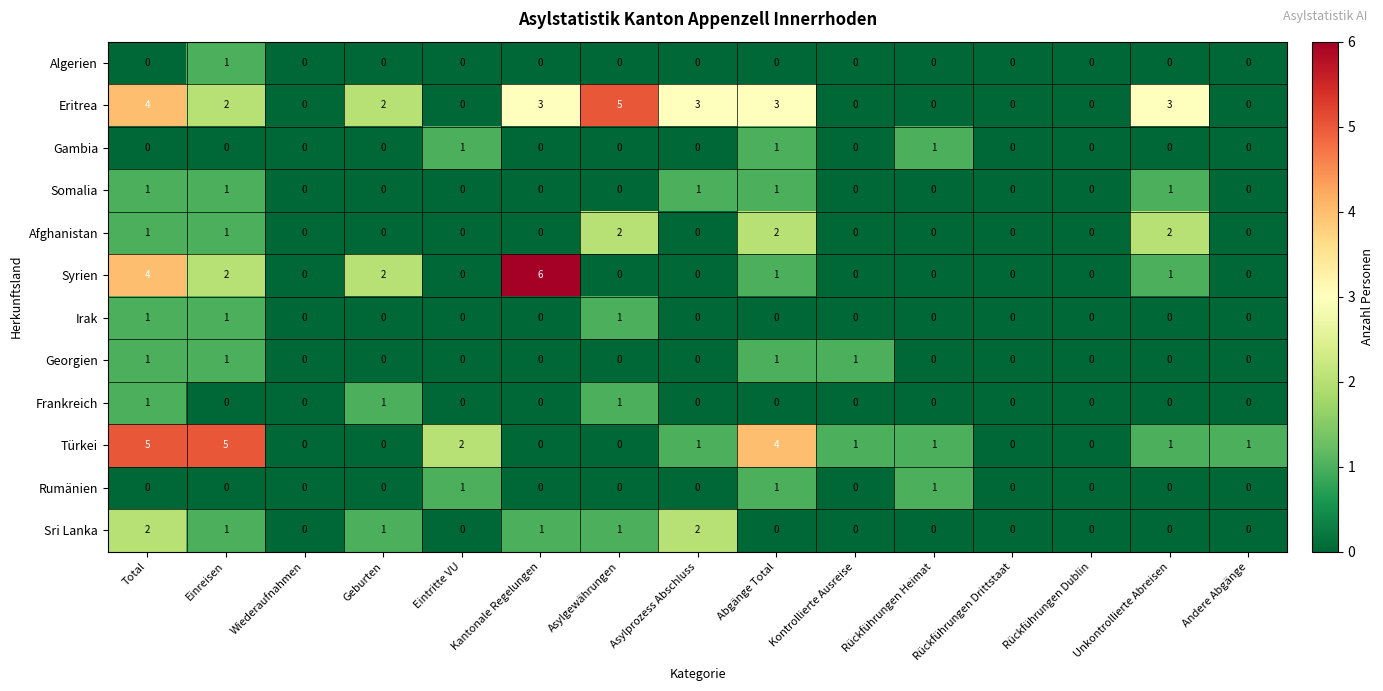

Which label corresponds to the largest value in the chart?

Kantonale Regelungen